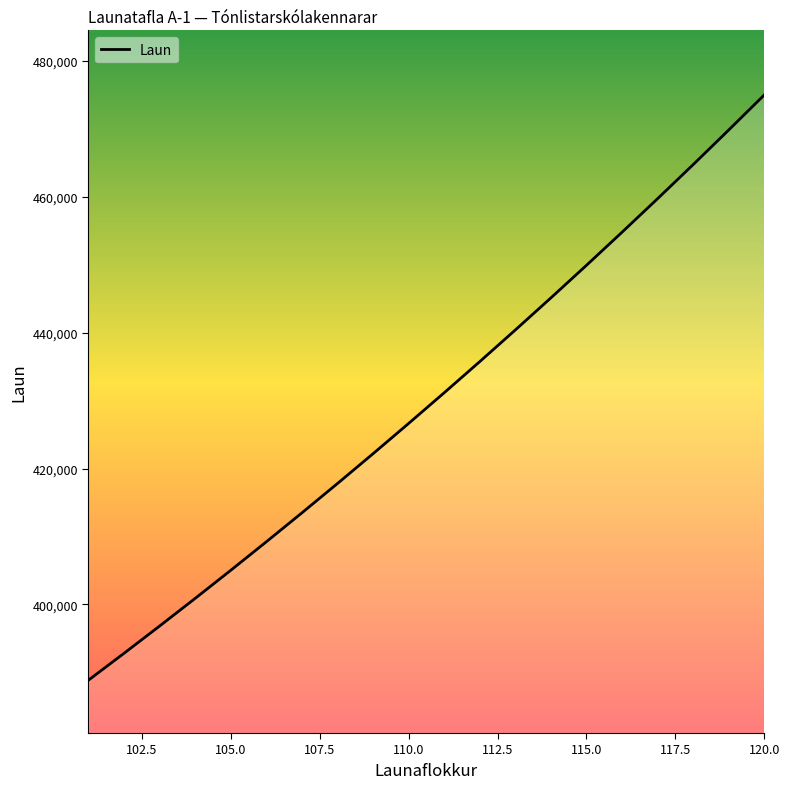

What is the difference between the maximum and minimum values?

86104